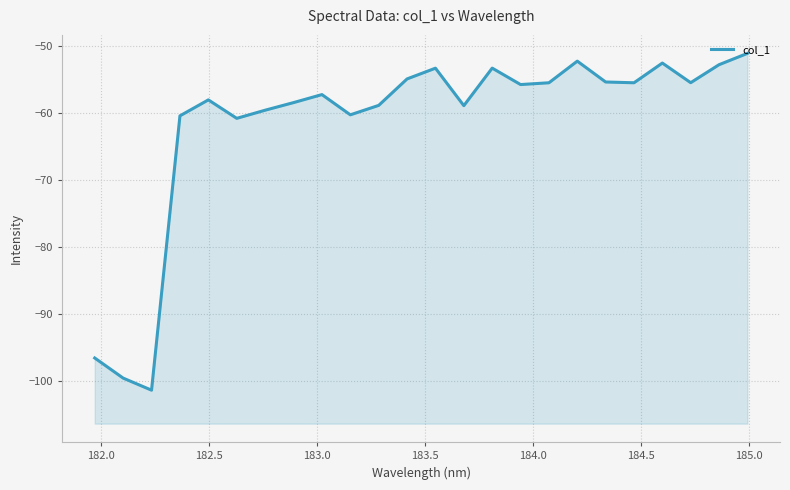

How many data points does each series have?

24